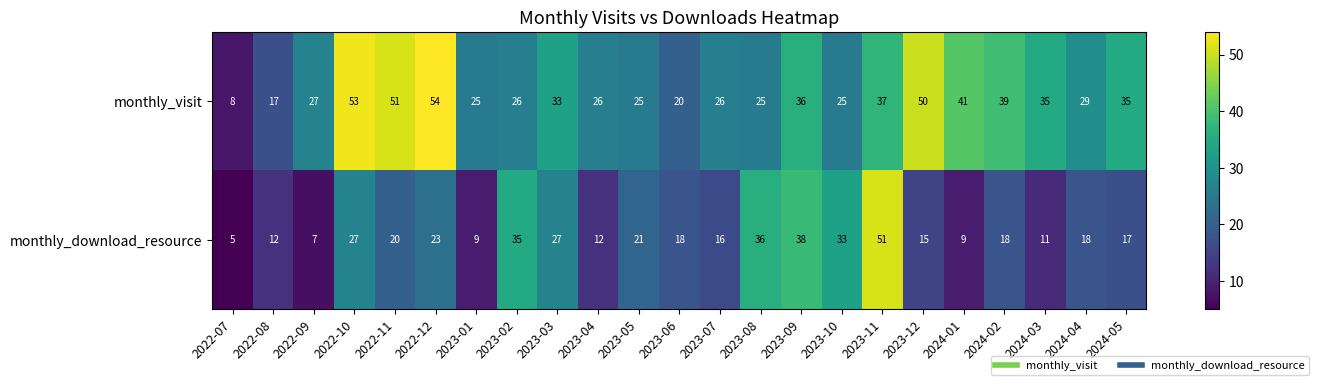

True or false: monthly_download_resource has a value of 7 at 2022-12.

False